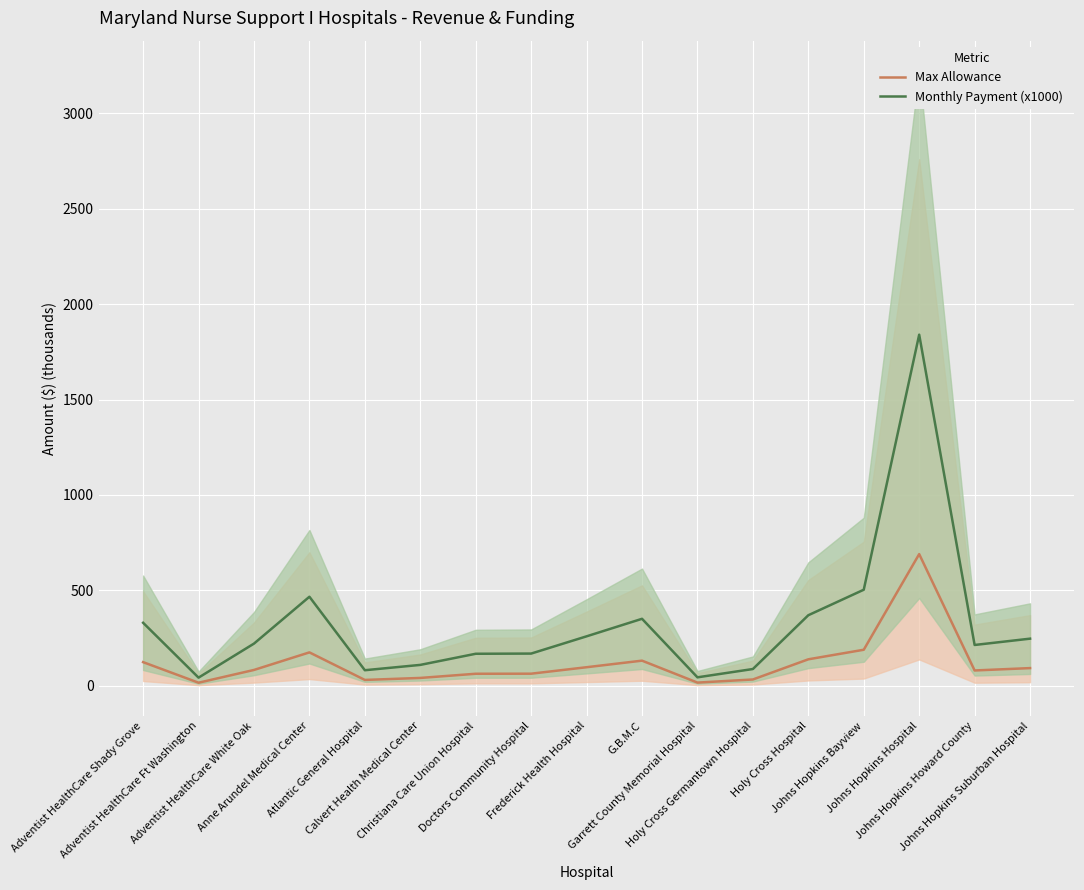

What is the total value across all series at Calvert Health Medical Center?

150.3